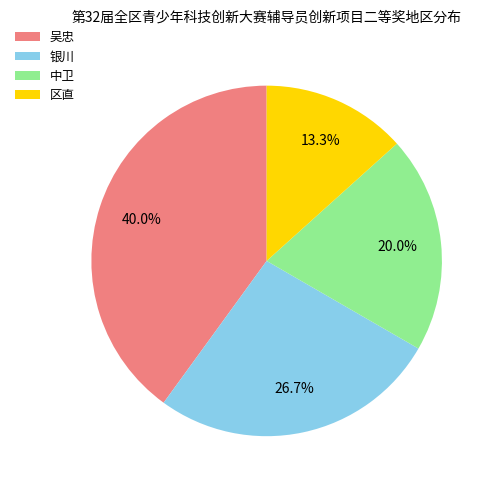

To the nearest percent, what portion does 银川 represent?

27%